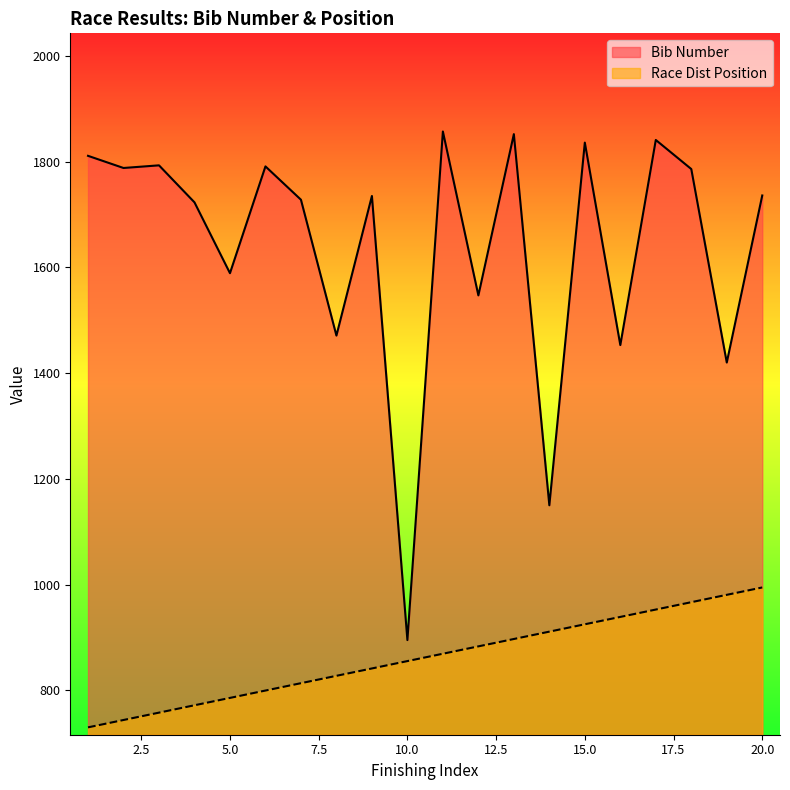

What is the difference between the maximum and minimum values in the Race Dist Position series?

264.6